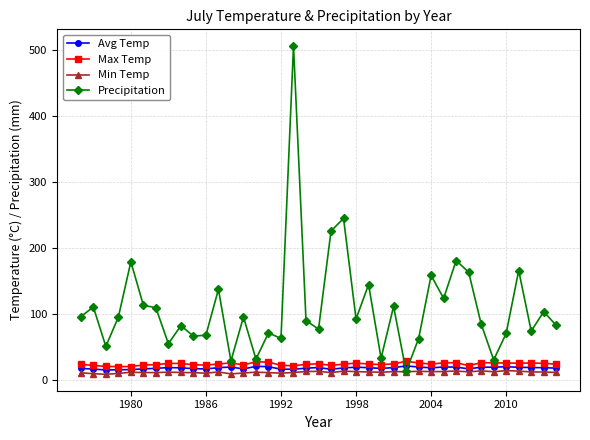

What is the maximum value shown in the chart?

507.0